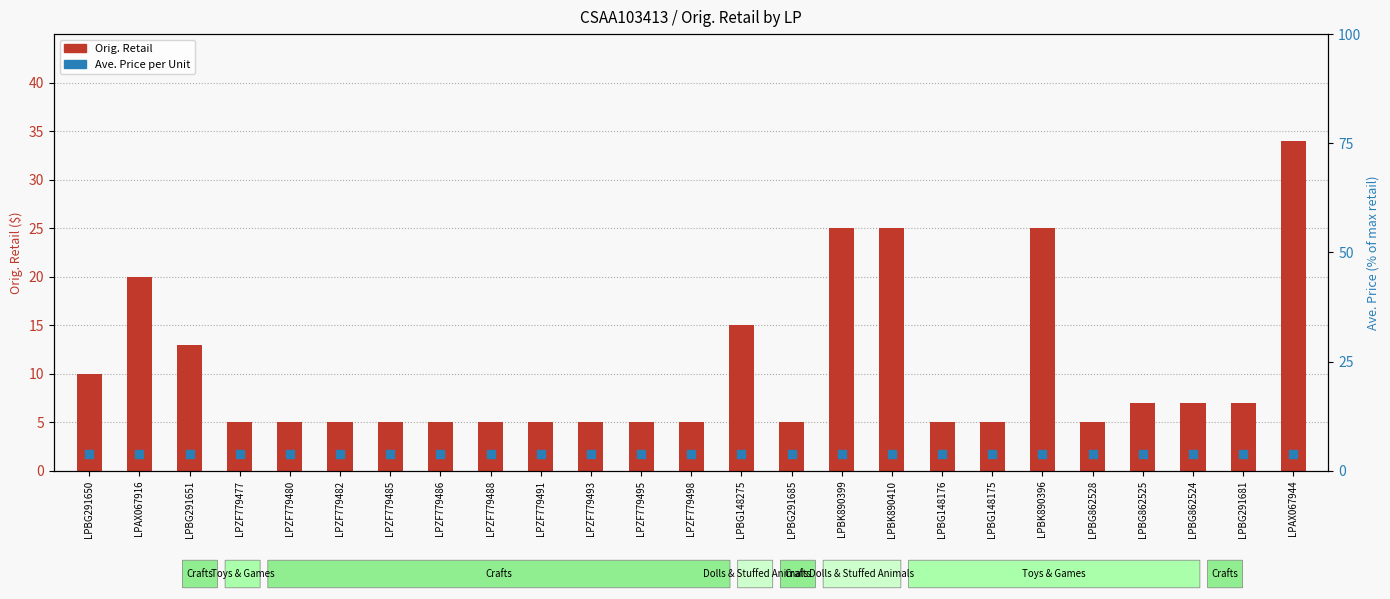

What is the total value across all series at LPBG148275?

18.8